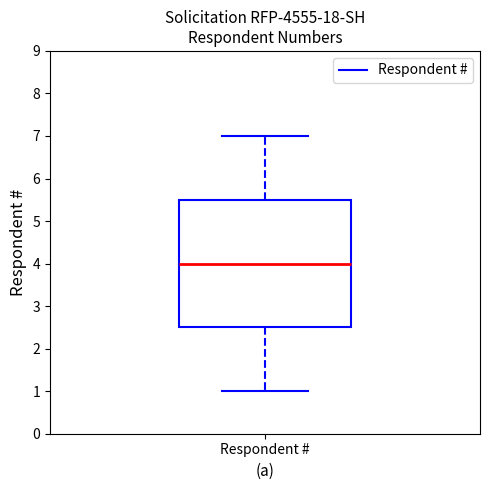

Transcribe this box plot: give where the median line is, the range the box spans, and where the two whiskers end, as read against the y-axis. The values are not printed on the chart, so give them approximately, as read against the axis.

median 4.0, box 2.5 to 5.5, whiskers 1.0 to 7.0